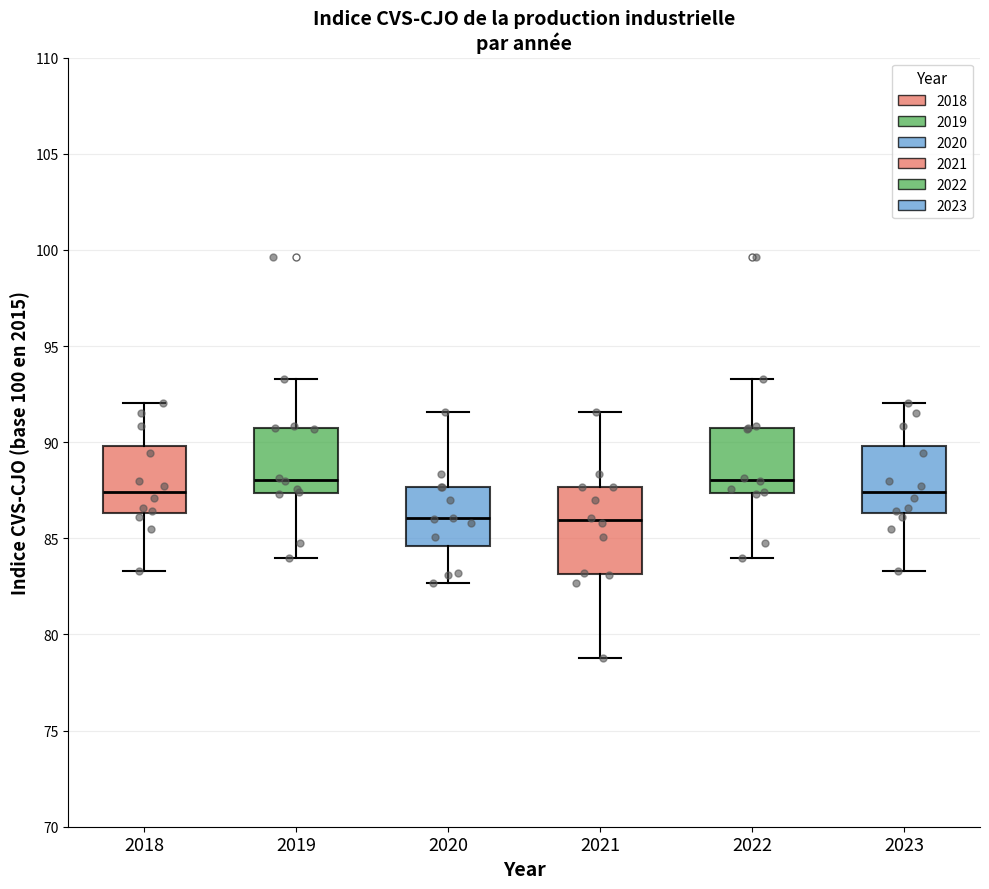

Reading left to right, read every box against the y-axis: the position of its median line, the range the box covers, and the ends of its whiskers. The values are not printed on the chart, so give them approximately, as read against the axis.

2018: median 87.5, box 86.5 to 90.0, whiskers 83.5 to 92.0
2019: median 88.0, box 87.5 to 91.0, whiskers 84.0 to 93.5
2020: median 86.0, box 84.5 to 87.5, whiskers 82.5 to 91.5
2021: median 86.0, box 83.0 to 87.5, whiskers 79.0 to 91.5
2022: median 88.0, box 87.5 to 91.0, whiskers 84.0 to 93.5
2023: median 87.5, box 86.5 to 90.0, whiskers 83.5 to 92.0